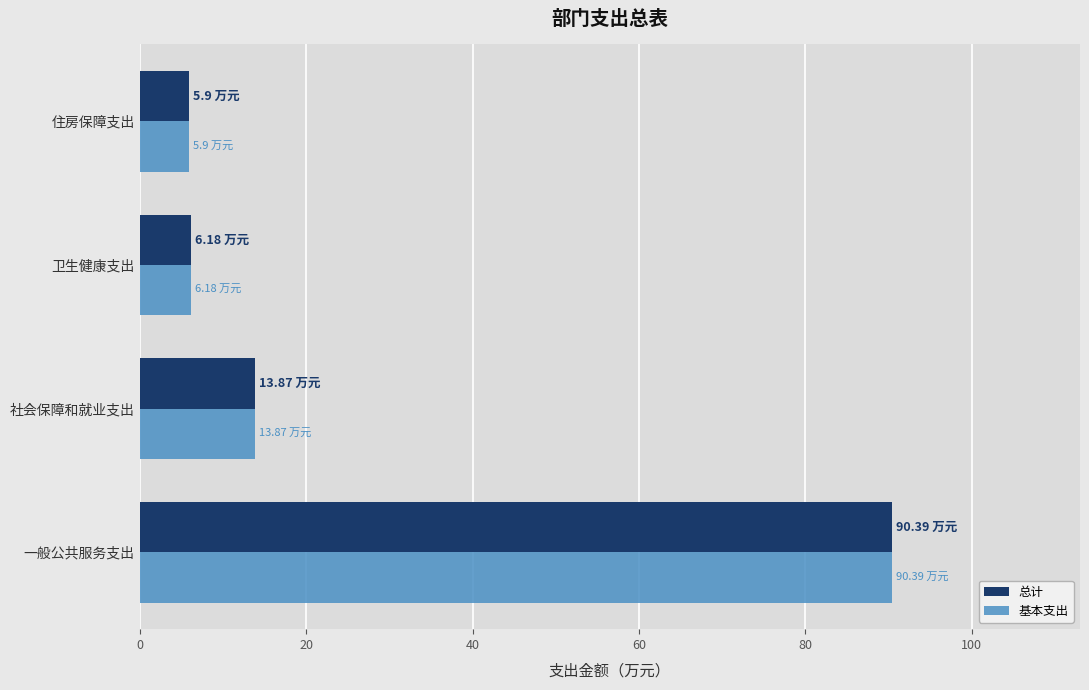

At which label is 基本支出 closest to 48?

社会保障和就业支出